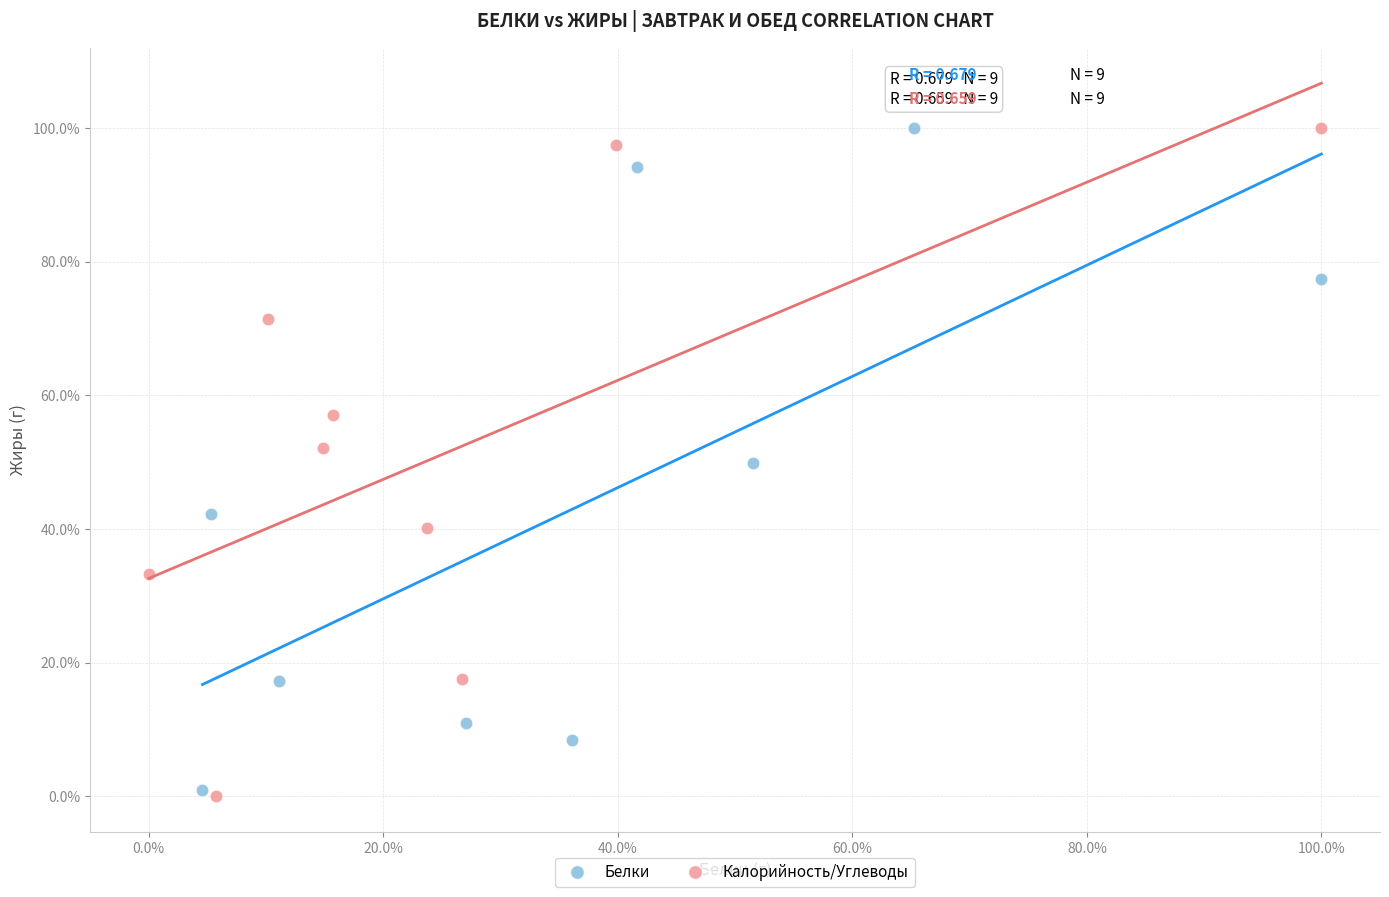

What are all the series names shown in the legend?

Белки, Калорийность/Углеводы